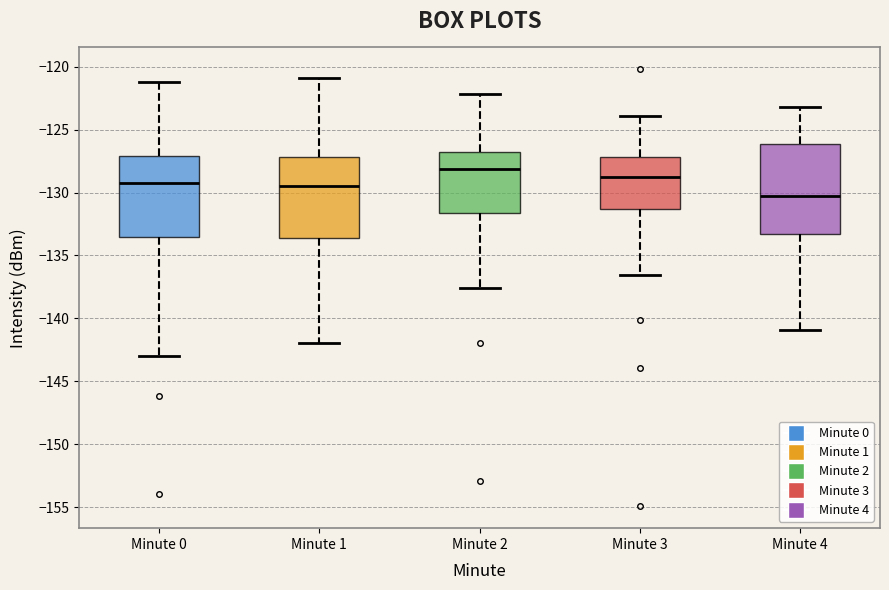

Which box has the lowest median line?

Minute 4